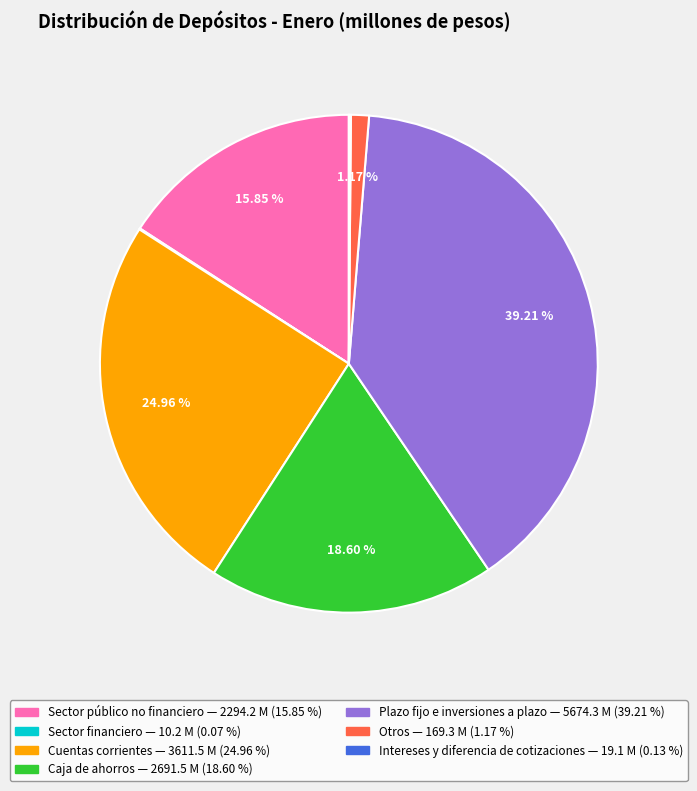

Is there any slice that represents more than half of the pie?

No